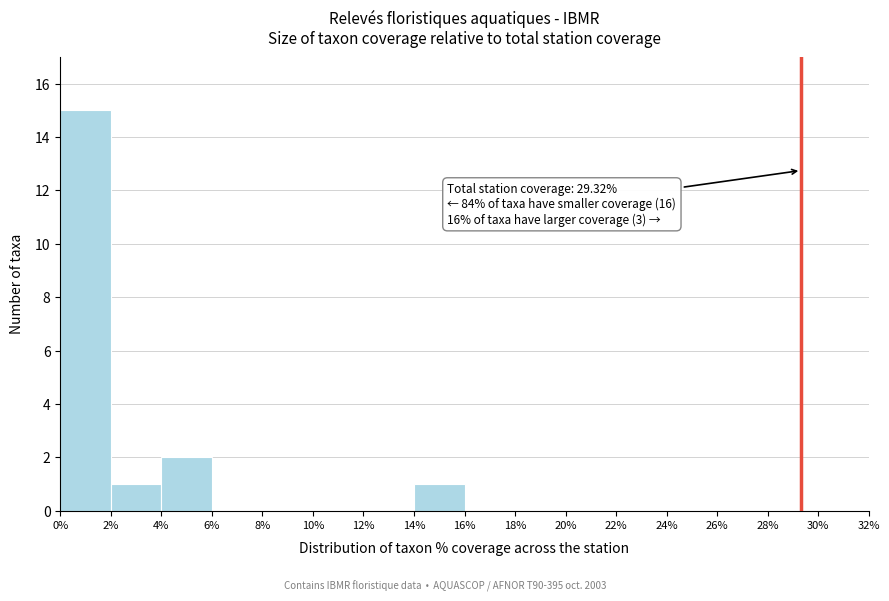

Over which range of the x-axis is the bar tallest?

0% to 2%